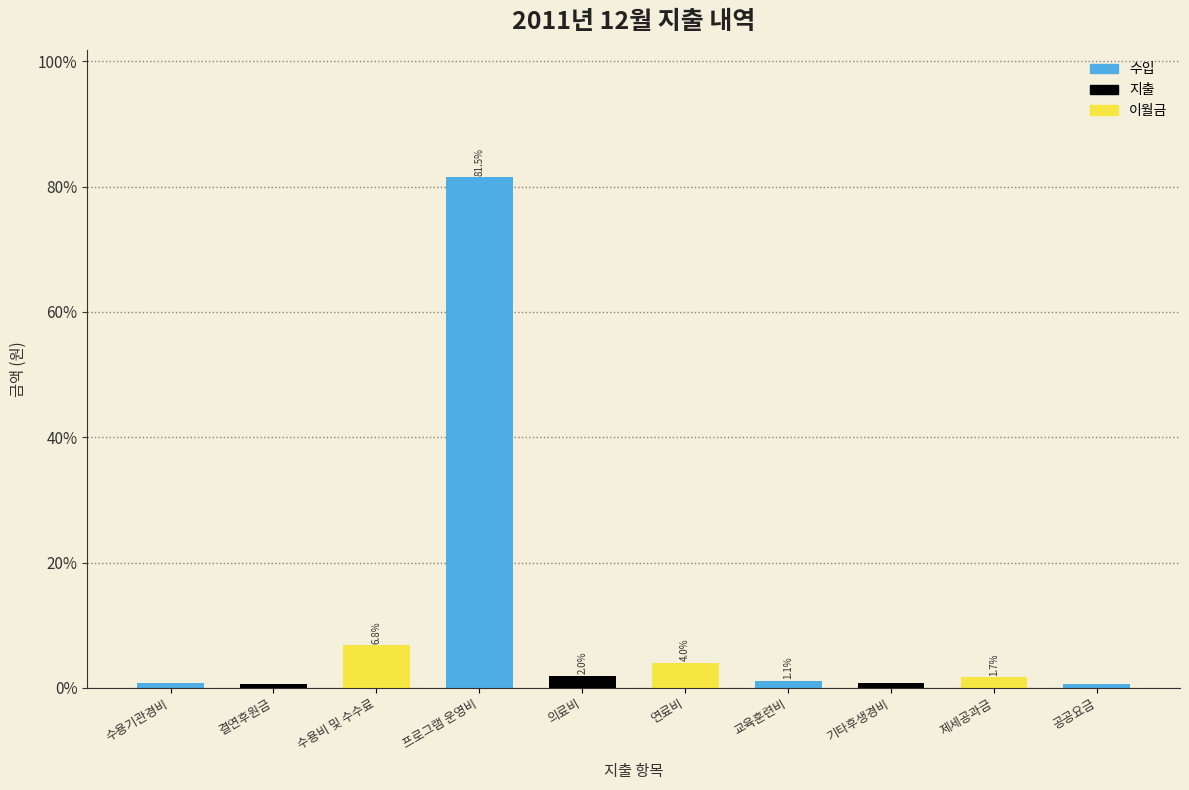

What is the average value?

10.0